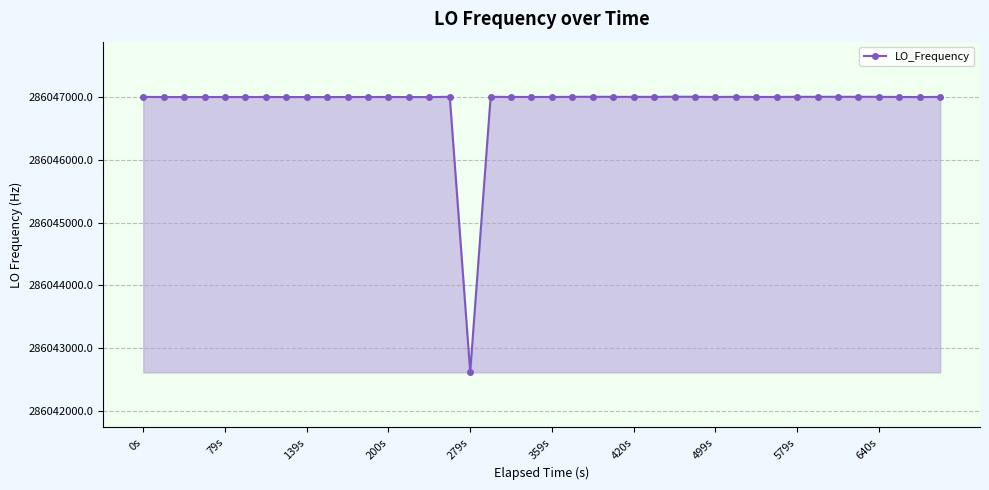

What is the maximum value shown in the chart?

286047003.6